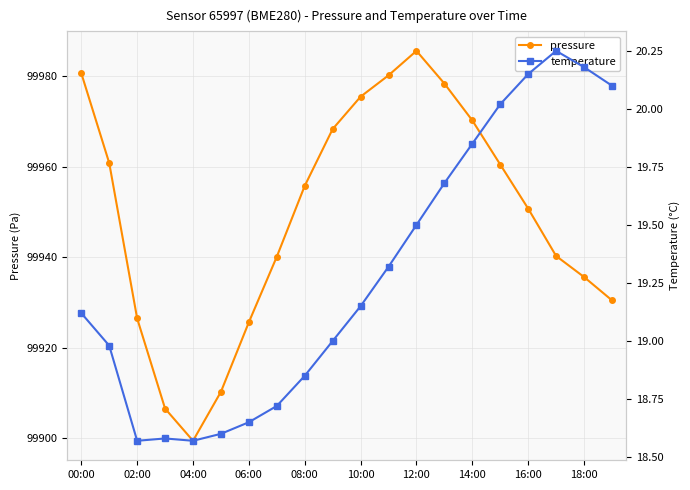

What is the difference between the maximum and minimum values in the pressure series?

86.2